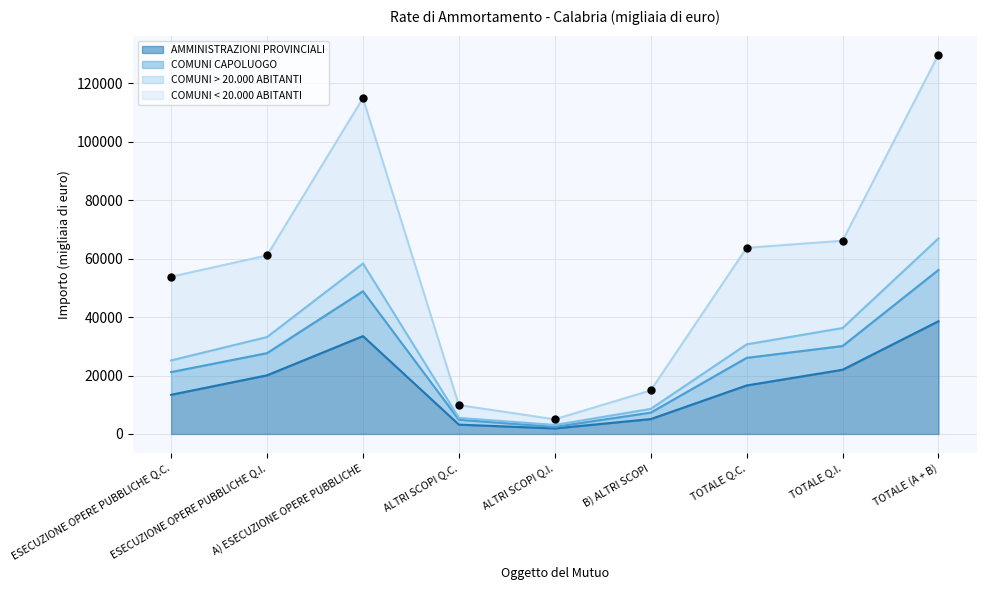

Which series contains the lowest Y value?

AMMINISTRAZIONI PROVINCIALI